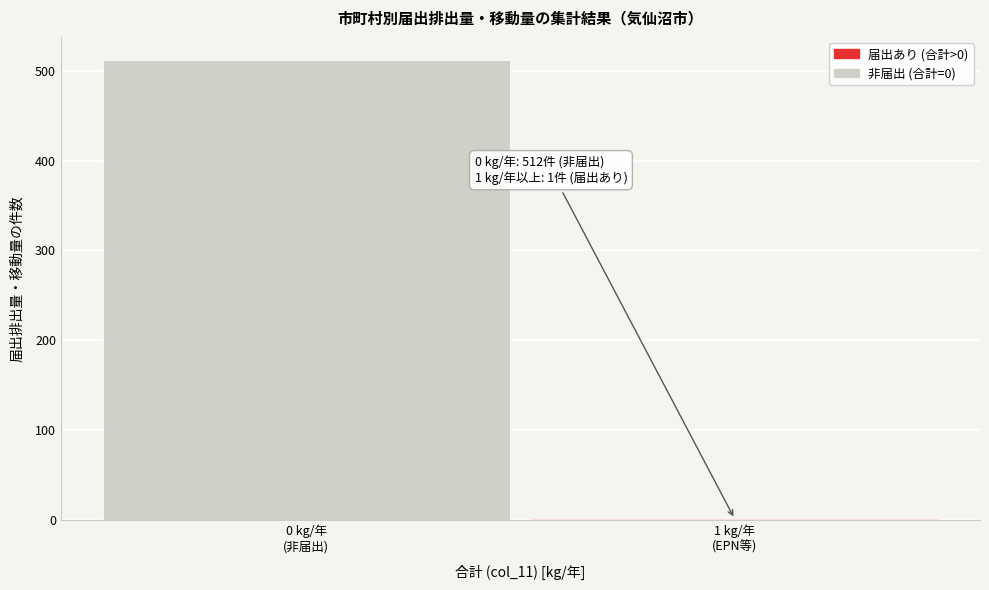

What is the sum of all values?

513